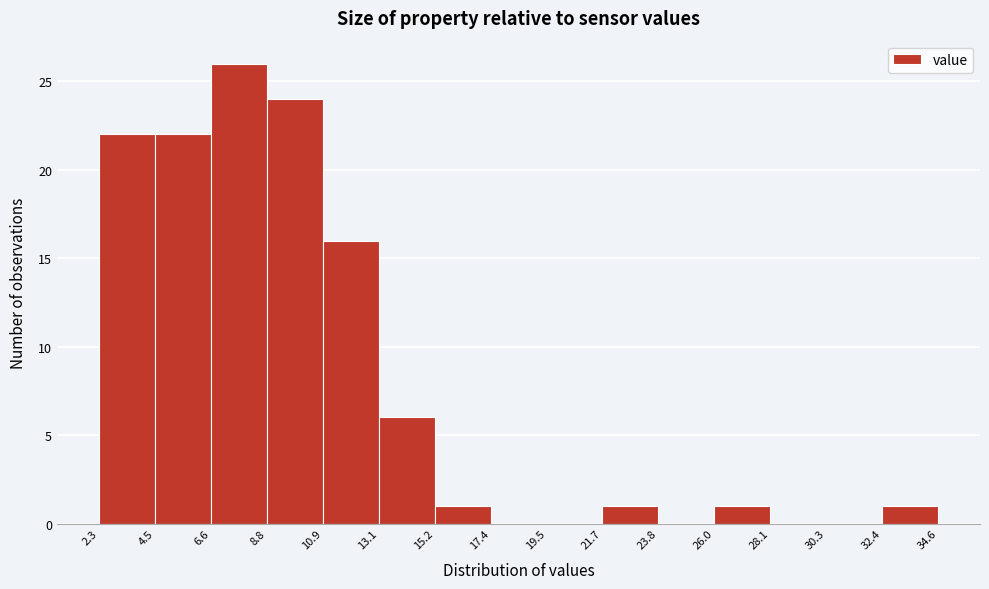

What is the height of the bar covering 21.7 to 23.8 on the x-axis? The values are not printed on the chart, so give them approximately, as read against the axis.

1